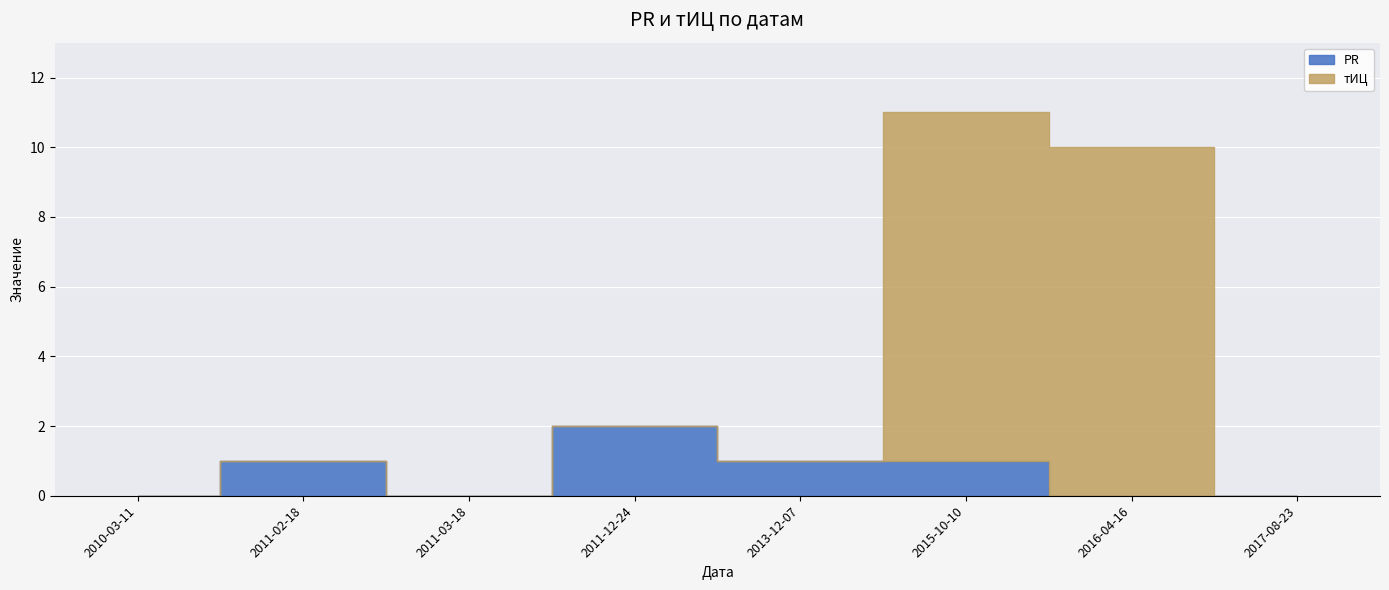

List the series in order of their peak value, lowest first.

PR, тИЦ